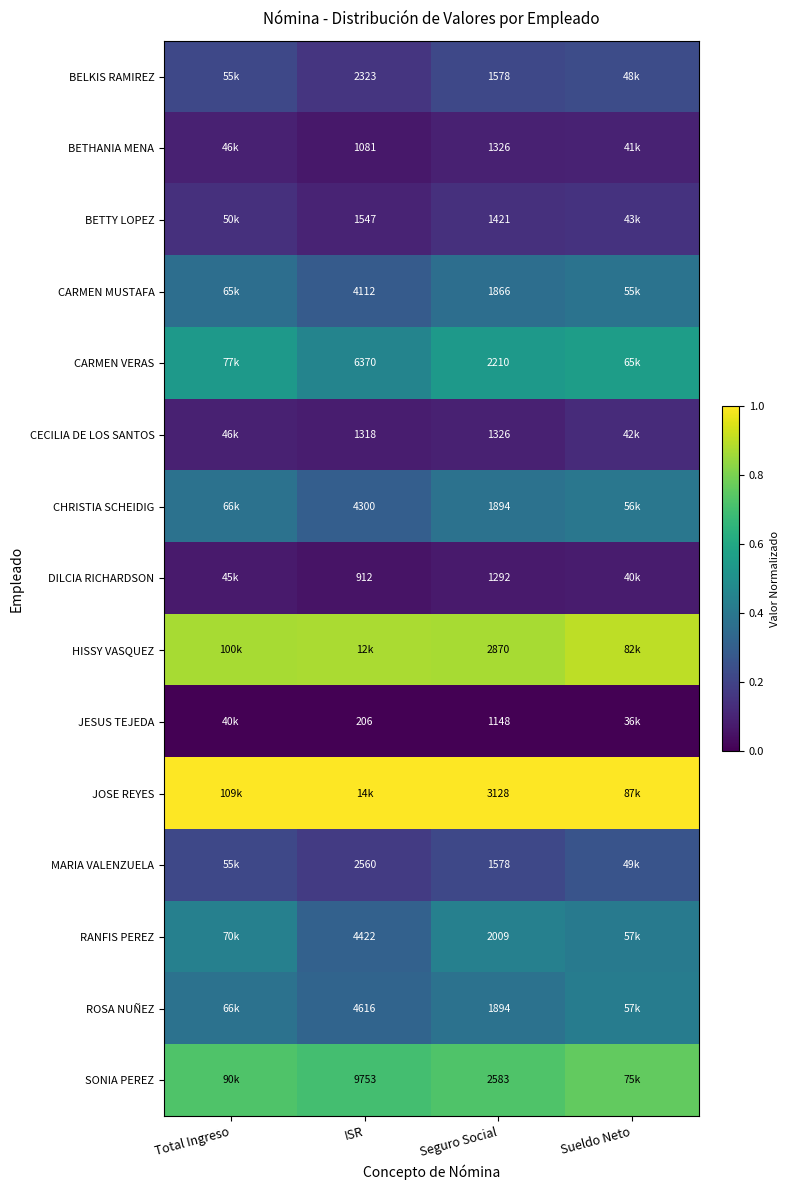

What is the minimum value for MARIA VALENZUELA?

0.2